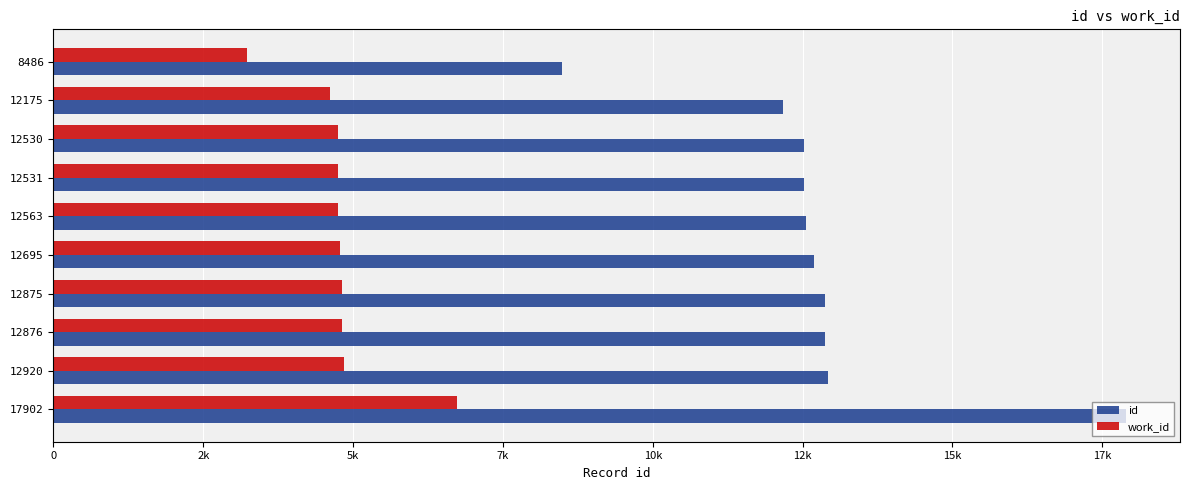

What are all the series names shown in the legend?

id, work_id